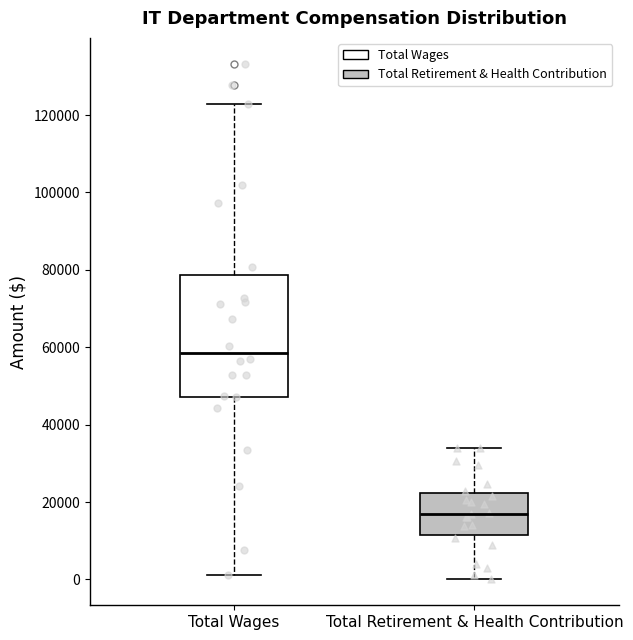

Which box has the lowest median line?

Total Retirement & Health Contribution